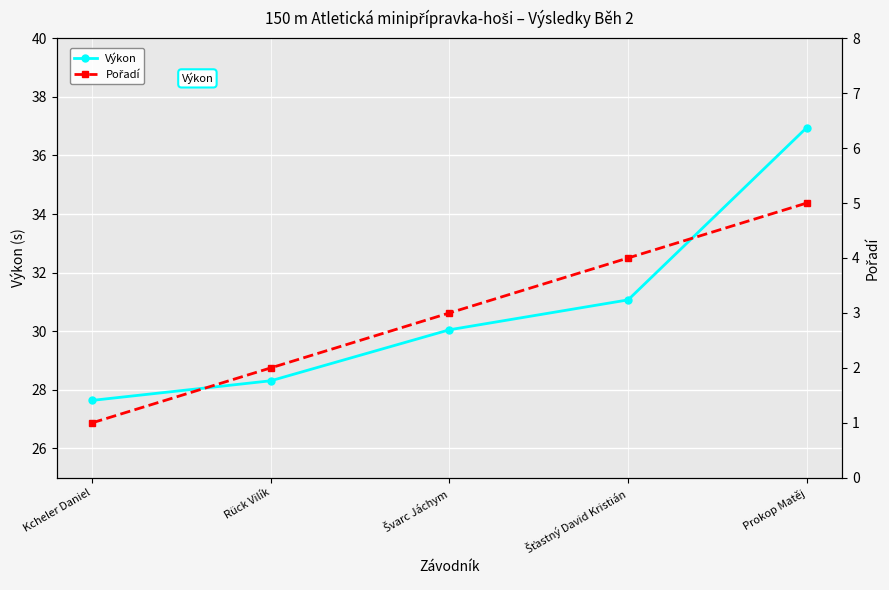

What are all the series names shown in the legend?

Výkon, Pořadí